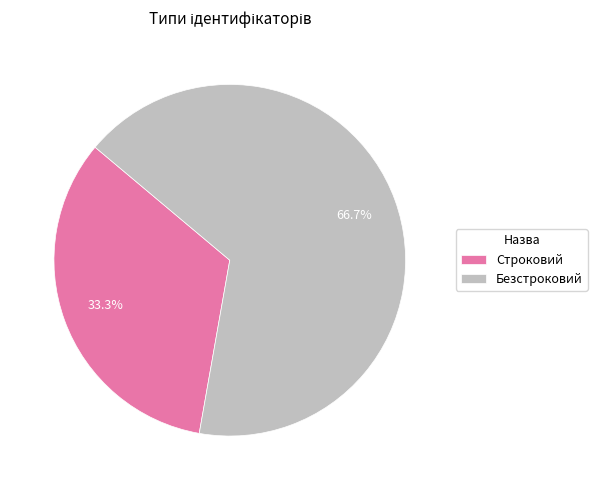

Is the sum of Безстроковий and Строковий greater than half?

Yes